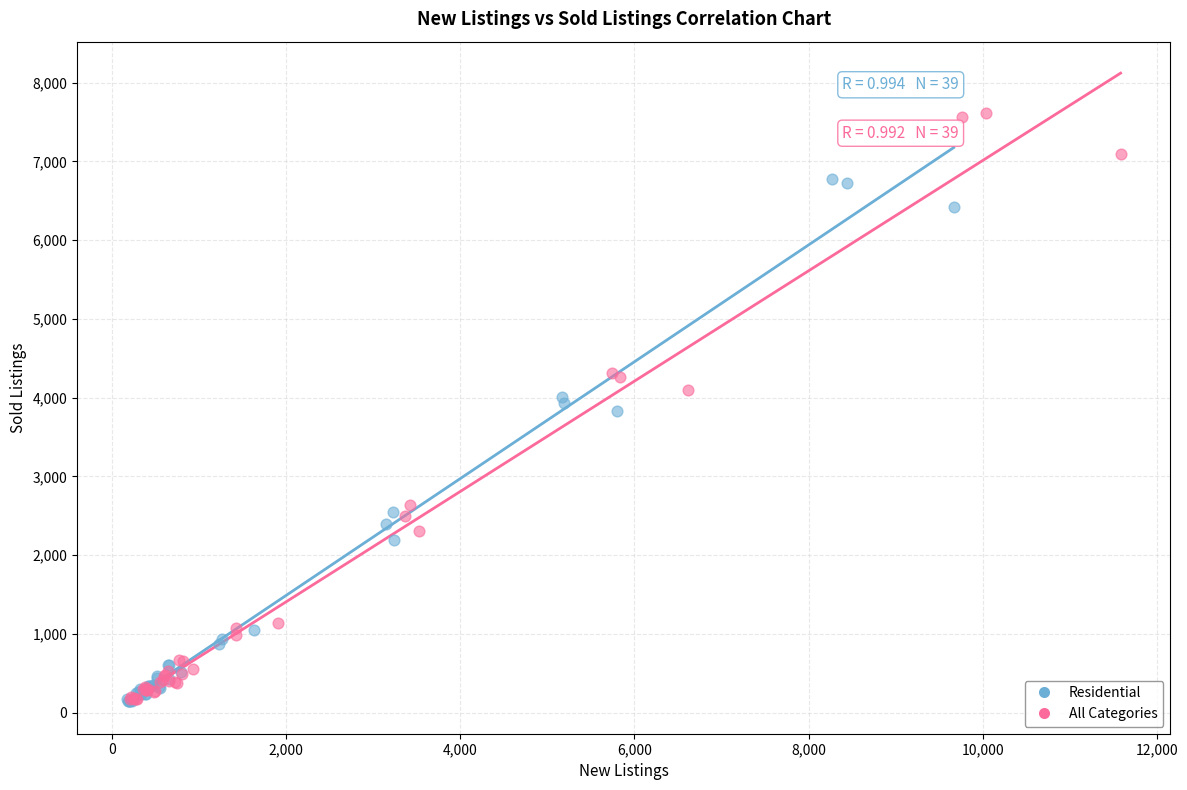

Which series has the largest Y range (max minus min)?

All Categories